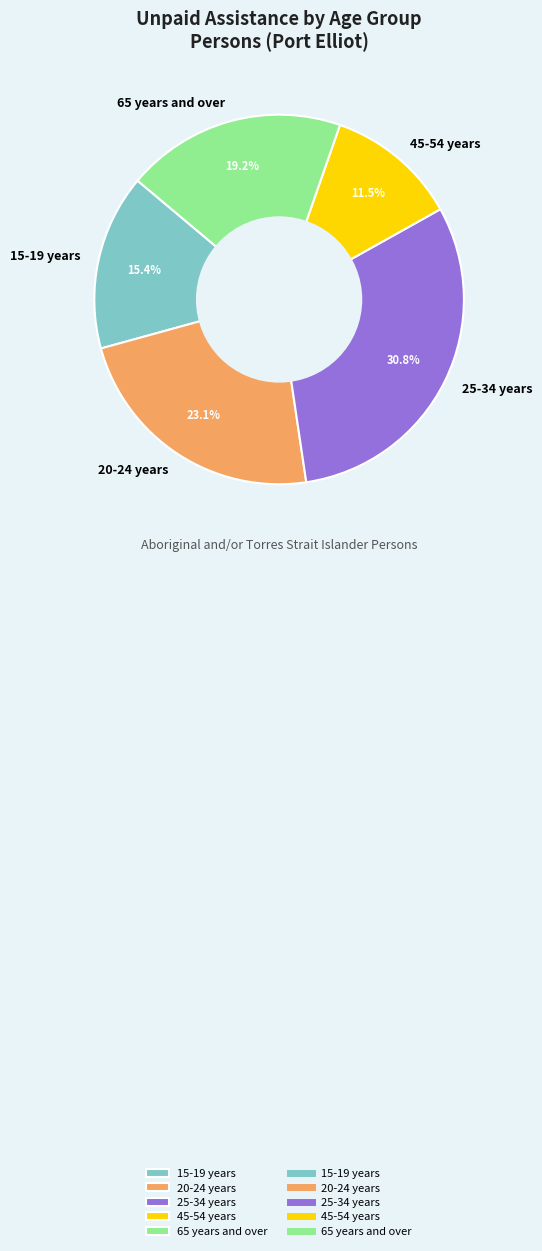

Combined, what portion of the pie is 45-54 years and 25-34 years?

42.3%